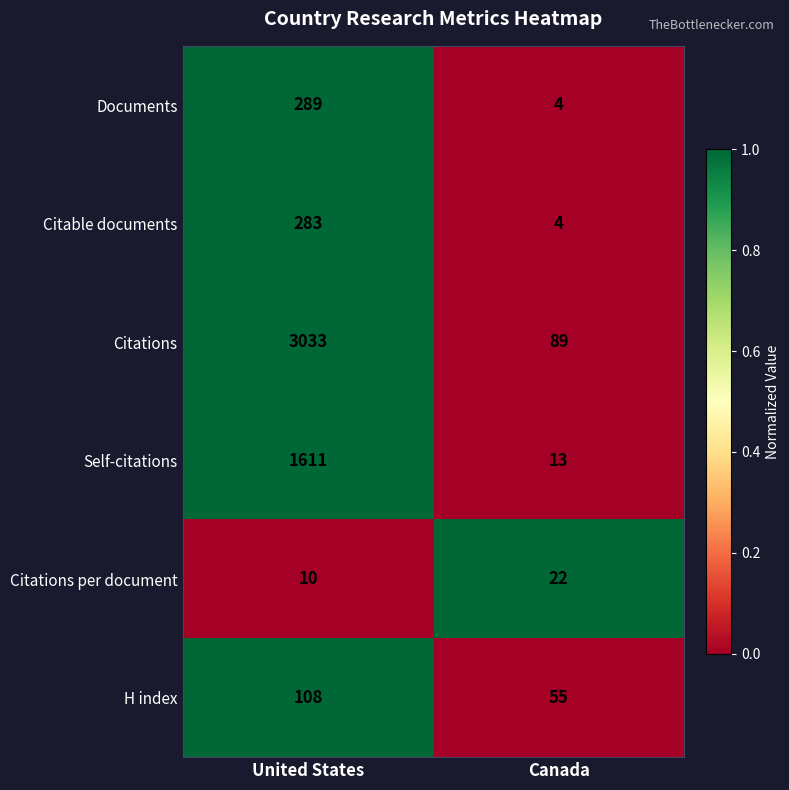

True or false: H index has a value of 55 at Canada.

True